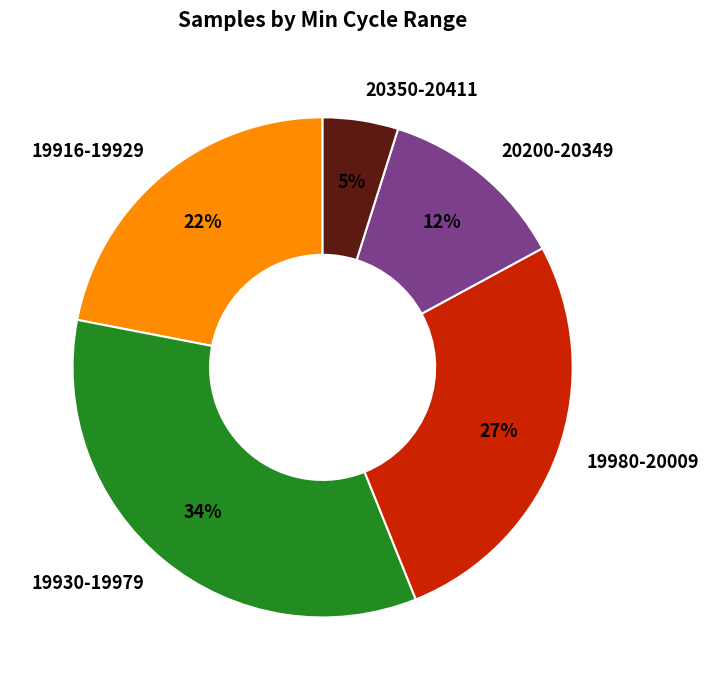

Rank the categories by value from highest to lowest.

19930-19979, 19980-20009, 19916-19929, 20200-20349, 20350-20411